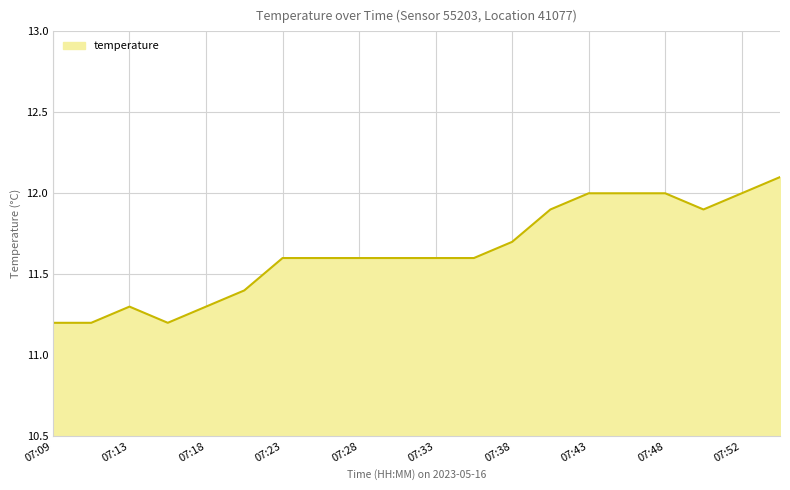

How many values are between 11 and 12?

19